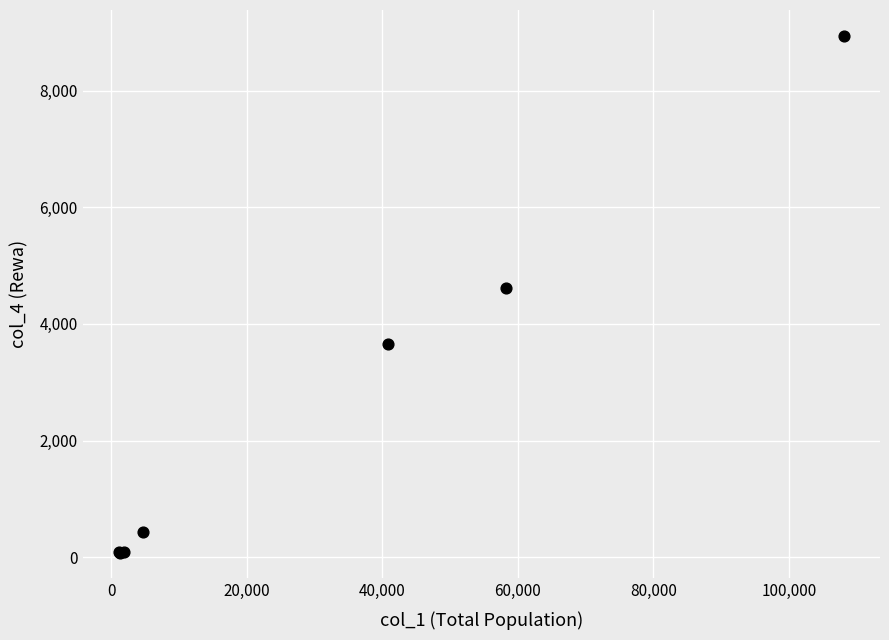

What Y value in the scatter plot is closest to 4511?

4618